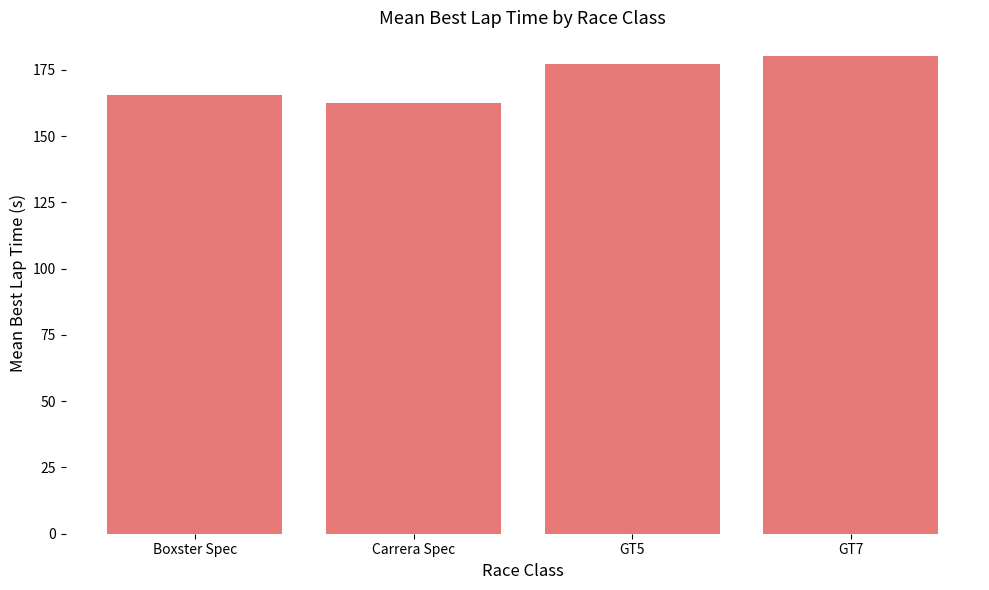

How many data points does each series have?

4